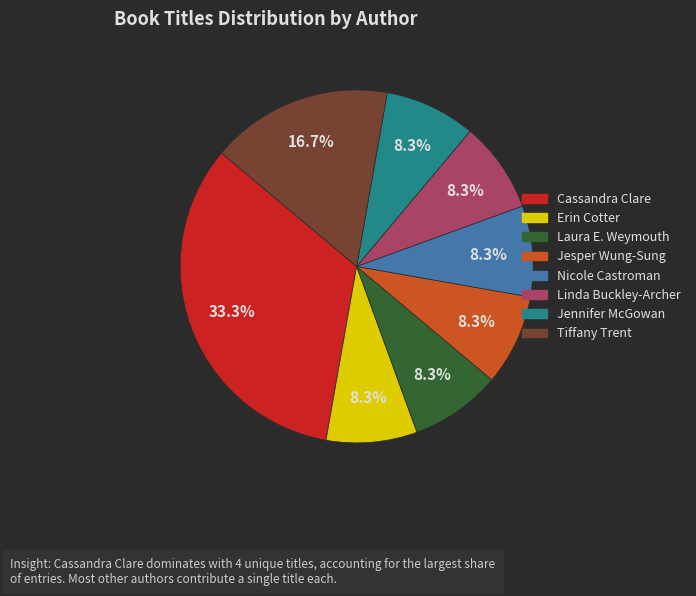

Does any single category account for the majority?

No